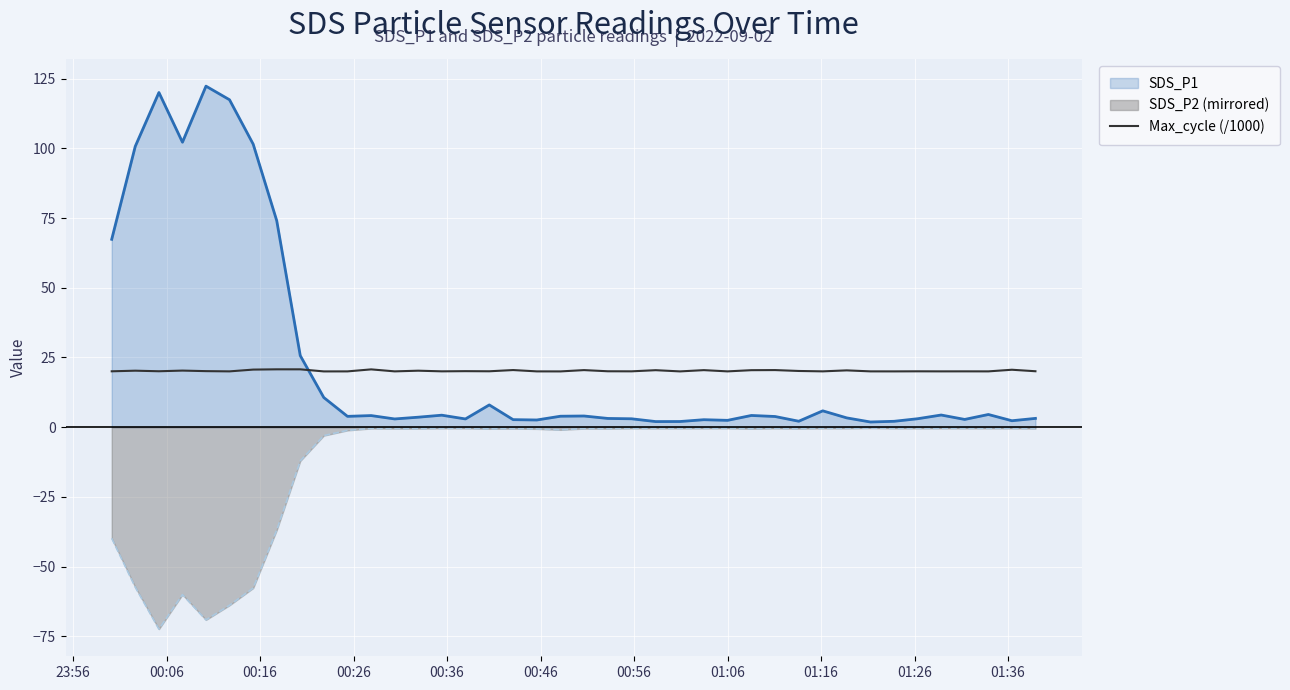

What is the difference between the maximum and minimum values in the SDS_P2 (mirrored) series?

72.1